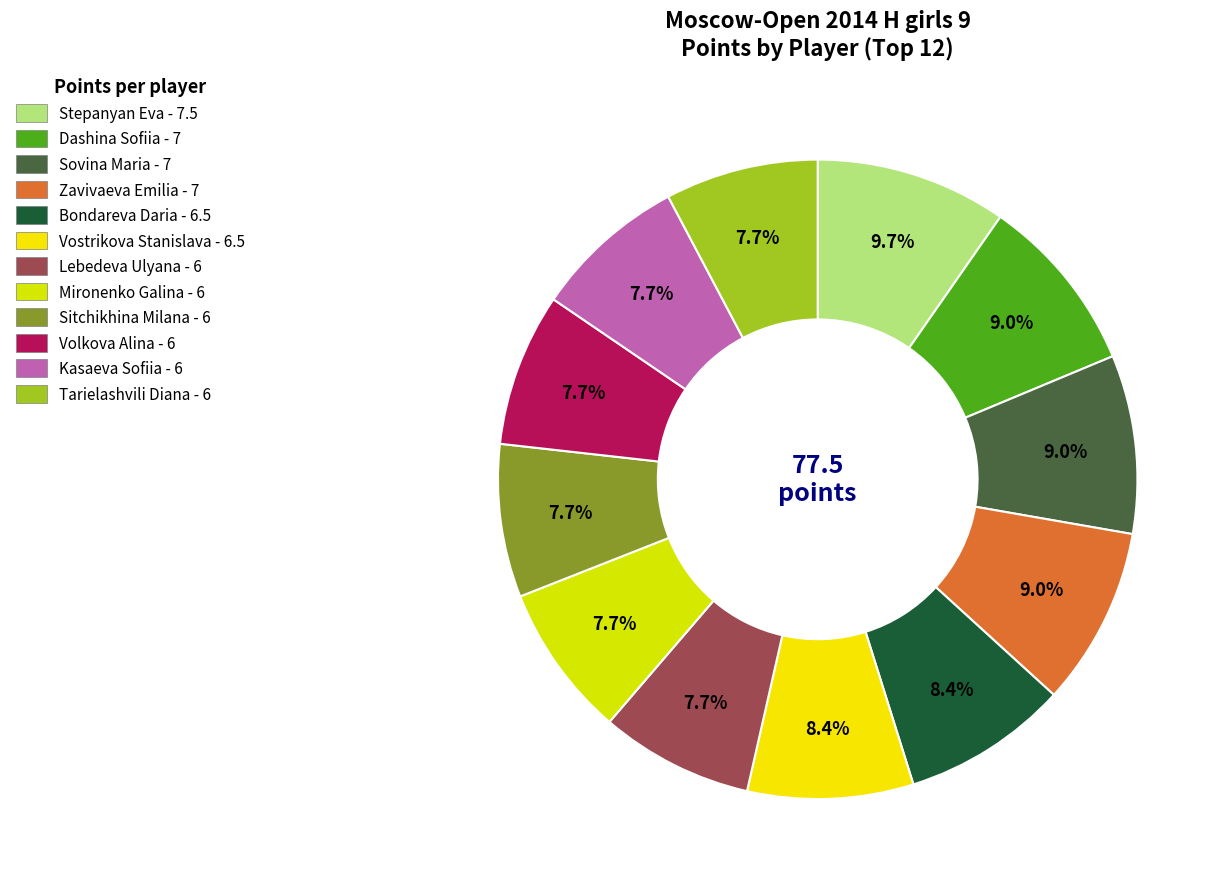

Does Volkova Alina account for over 50% of the chart?

No